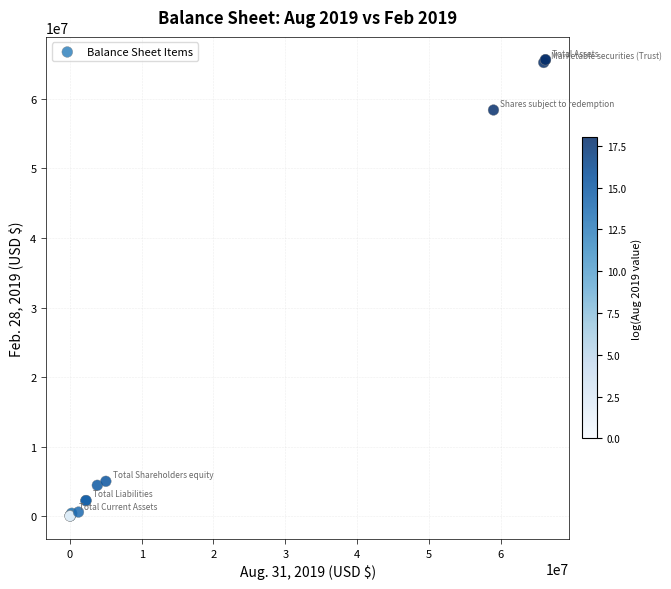

What Y value in the scatter plot is closest to 32823049?

58409291